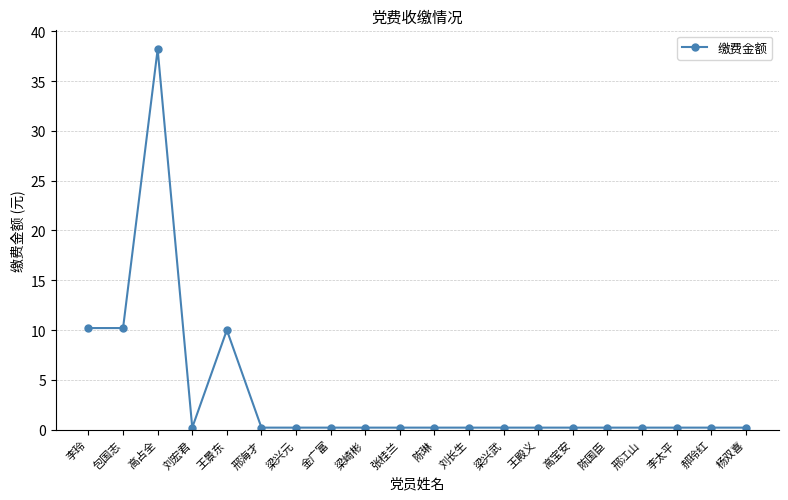

Reading left to right, extract all data points from this chart.

10.2	10.2	38.2	0.2	10.0	0.2	0.2	0.2	0.2	0.2	0.2	0.2	0.2	0.2	0.2	0.2	0.2	0.2	0.2	0.2